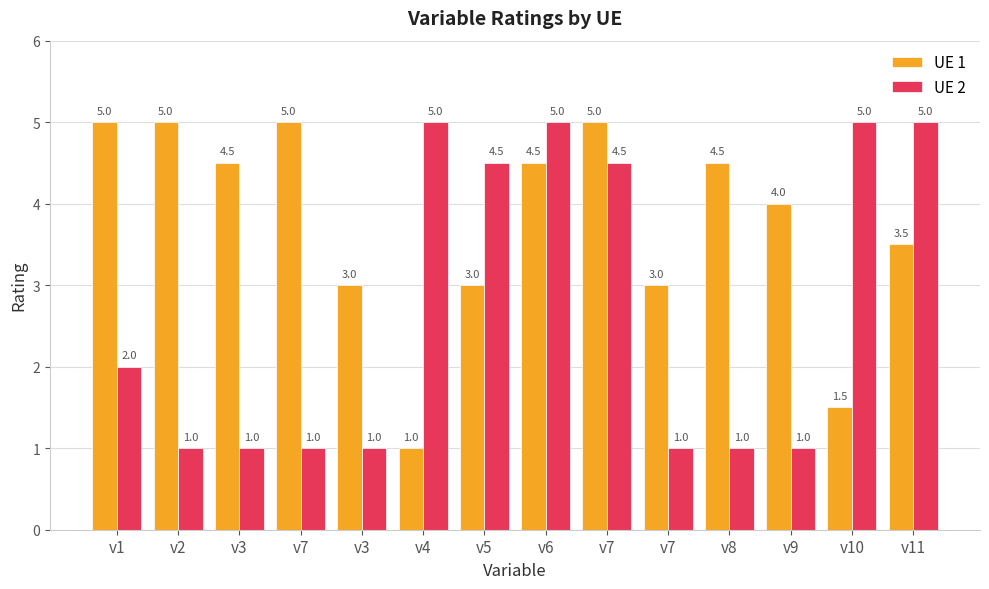

What is the difference between the second highest and second lowest values in the UE 2 series?

4.0